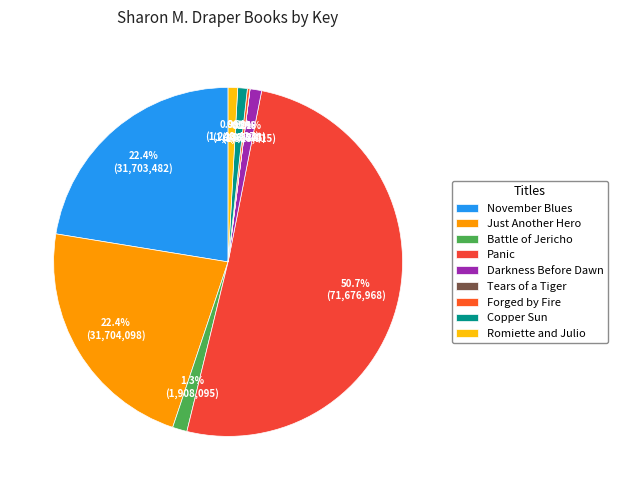

What percentage is the Panic slice, to the nearest percent?

51%